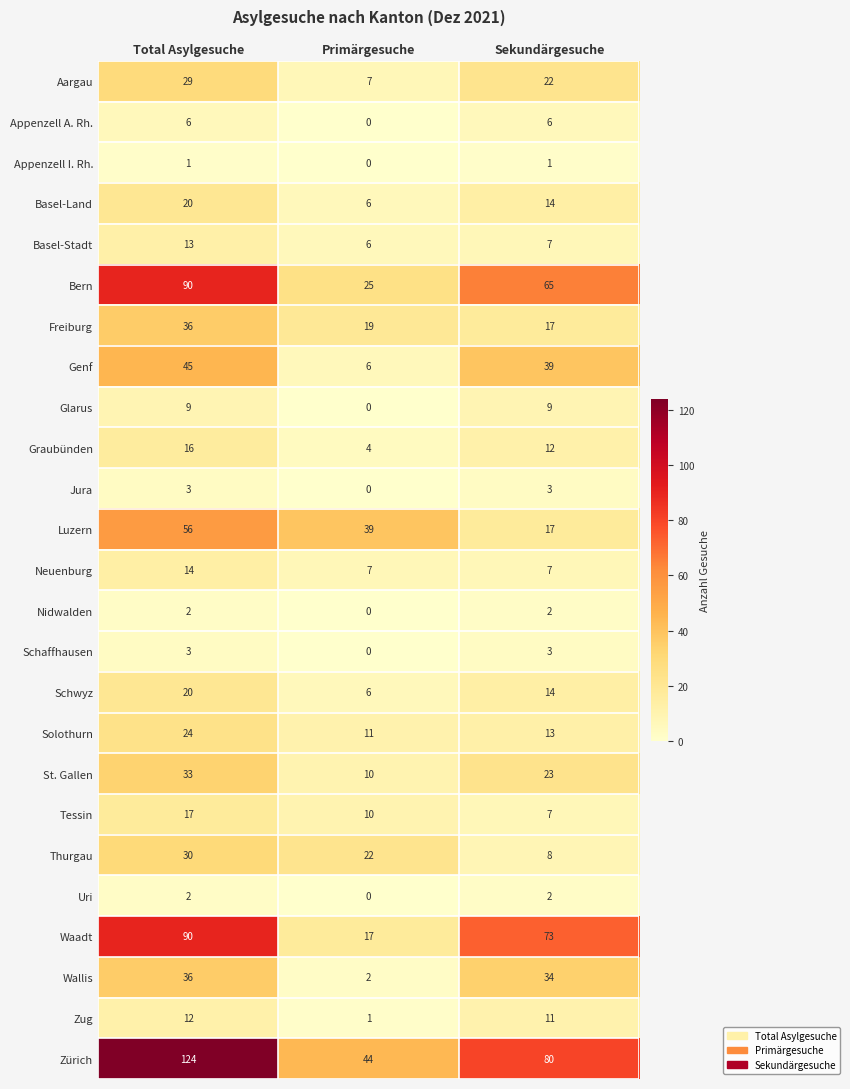

What is the sum of the Wallis values at Sekundärgesuche and Primärgesuche?

36